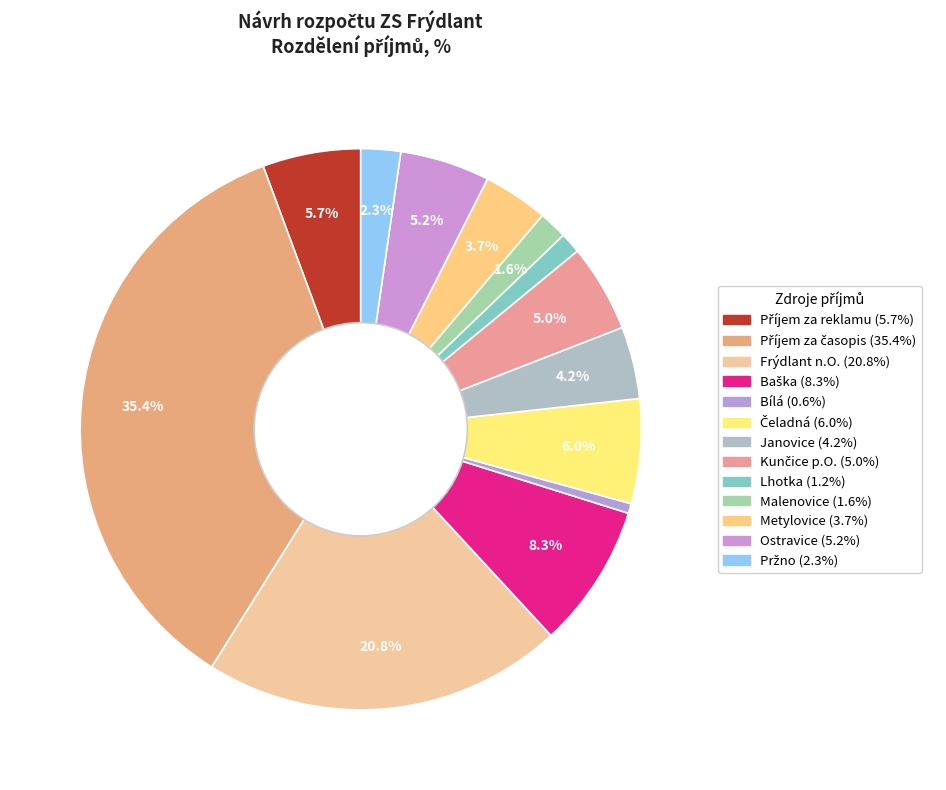

Count the number of slices in the pie.

13